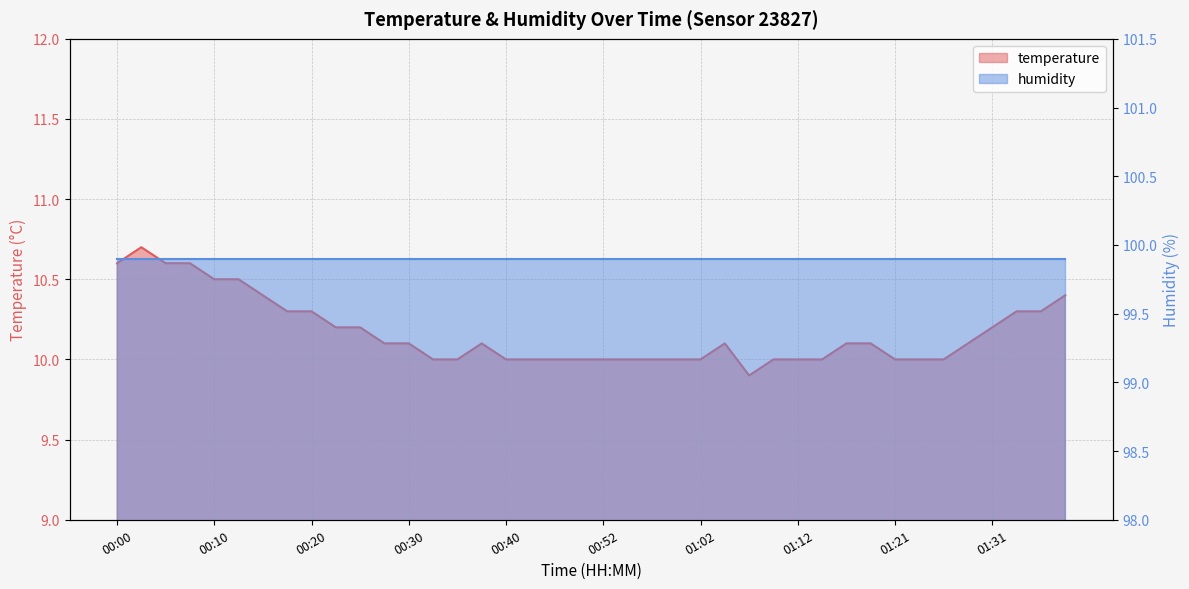

Where does the data first go above 10?

00:00